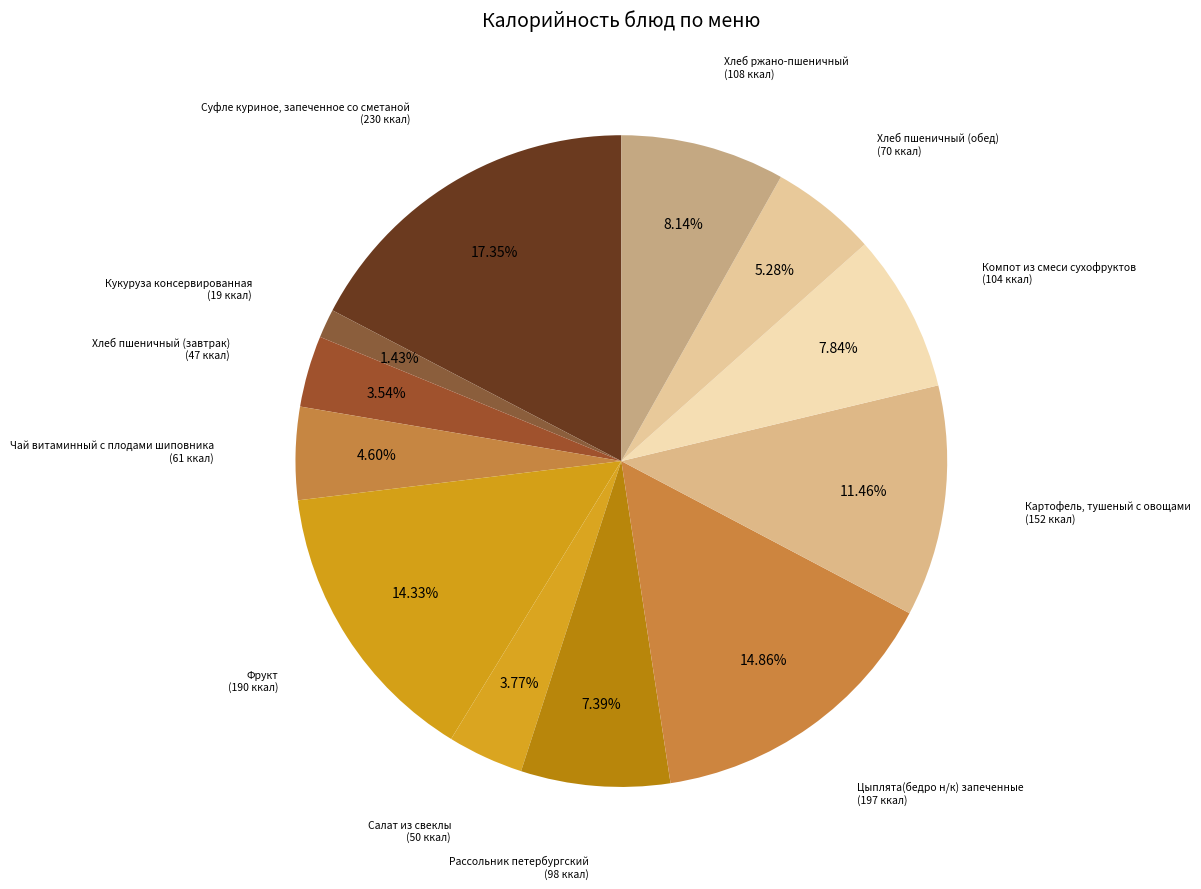

Count the number of slices in the pie.

12